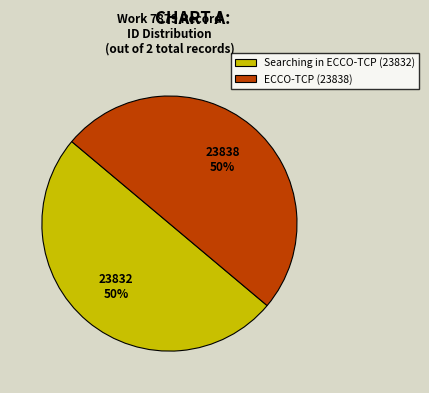

Count the number of slices in the pie.

2